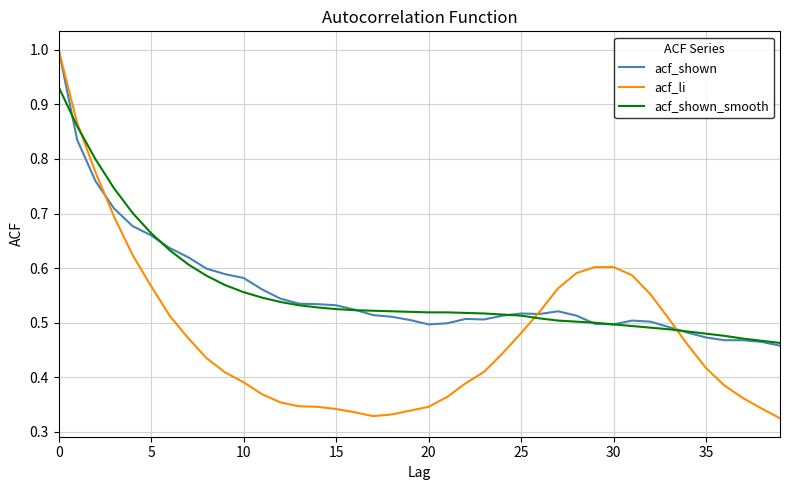

What are all the series names shown in the legend?

acf_shown, acf_li, acf_shown_smooth